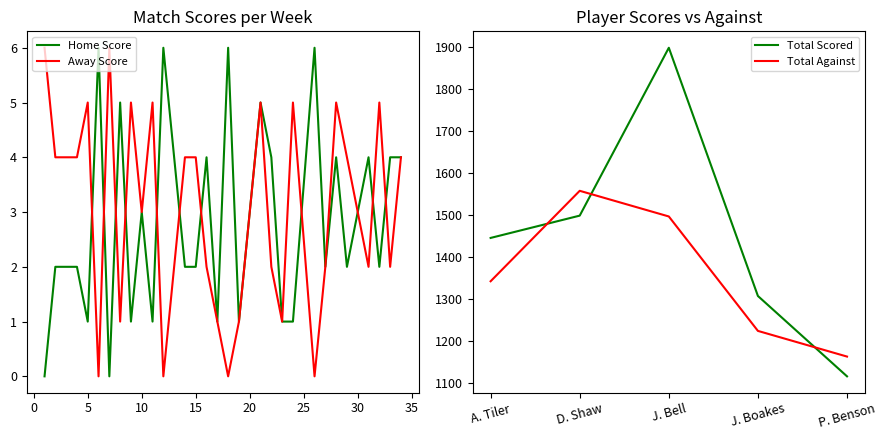

The Home Score series shows 5 at 10. True or false?

False